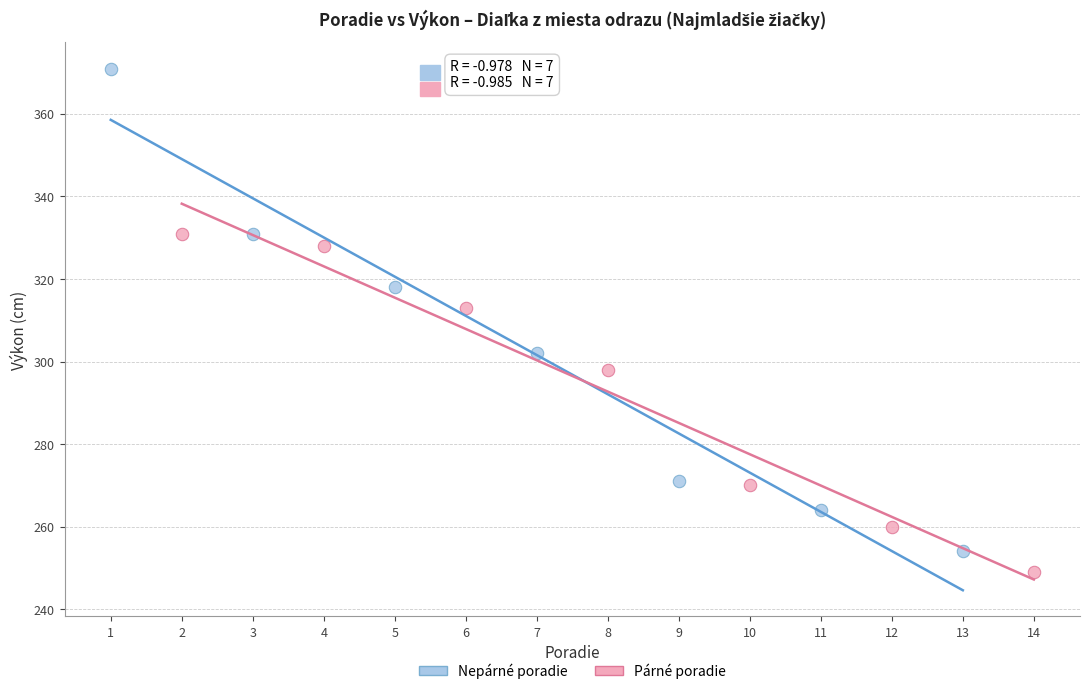

Which series has the widest spread of Y values?

Nepárné poradie